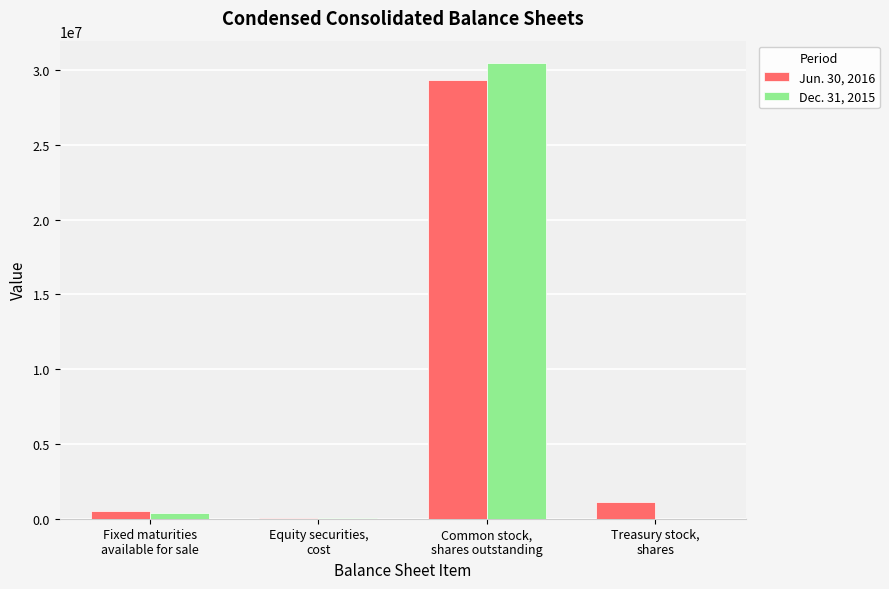

What is the maximum value shown in the chart?

30441410